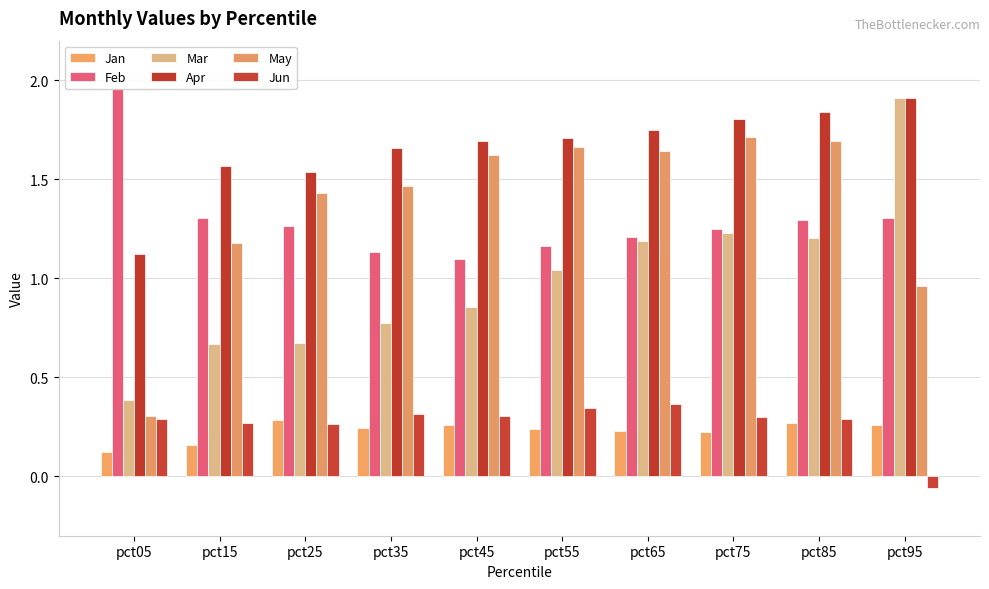

Where is Jun nearest to the value 0?

pct95